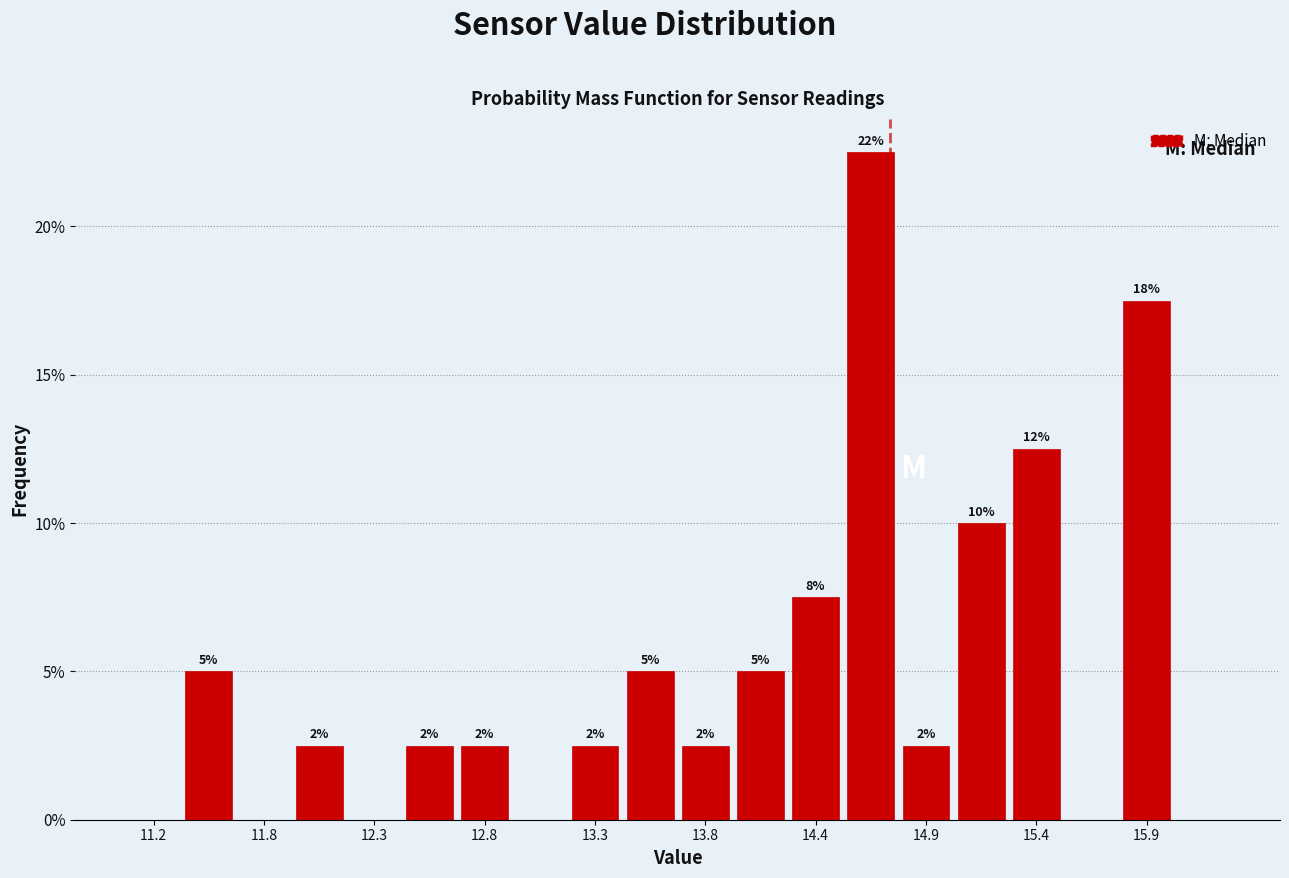

Read against the x-axis, roughly where is the centre of the tallest bar?

14.6